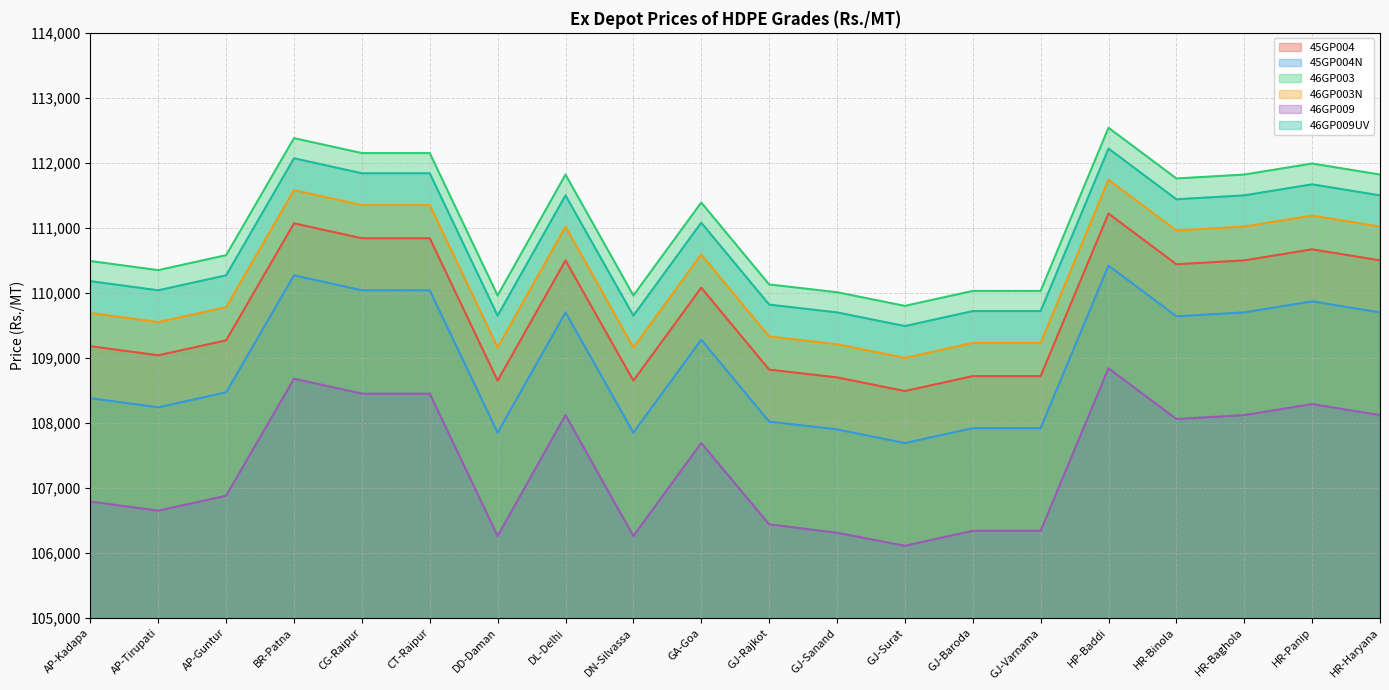

What is the difference between the second highest and minimum values in the 45GP004 series?

2580